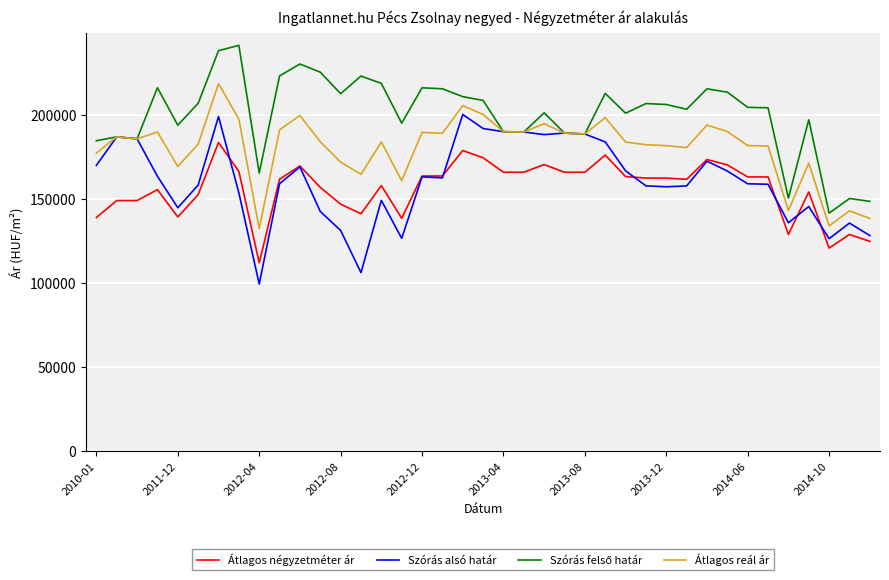

What is the highest value of the Átlagos négyzetméter ár series?

183532